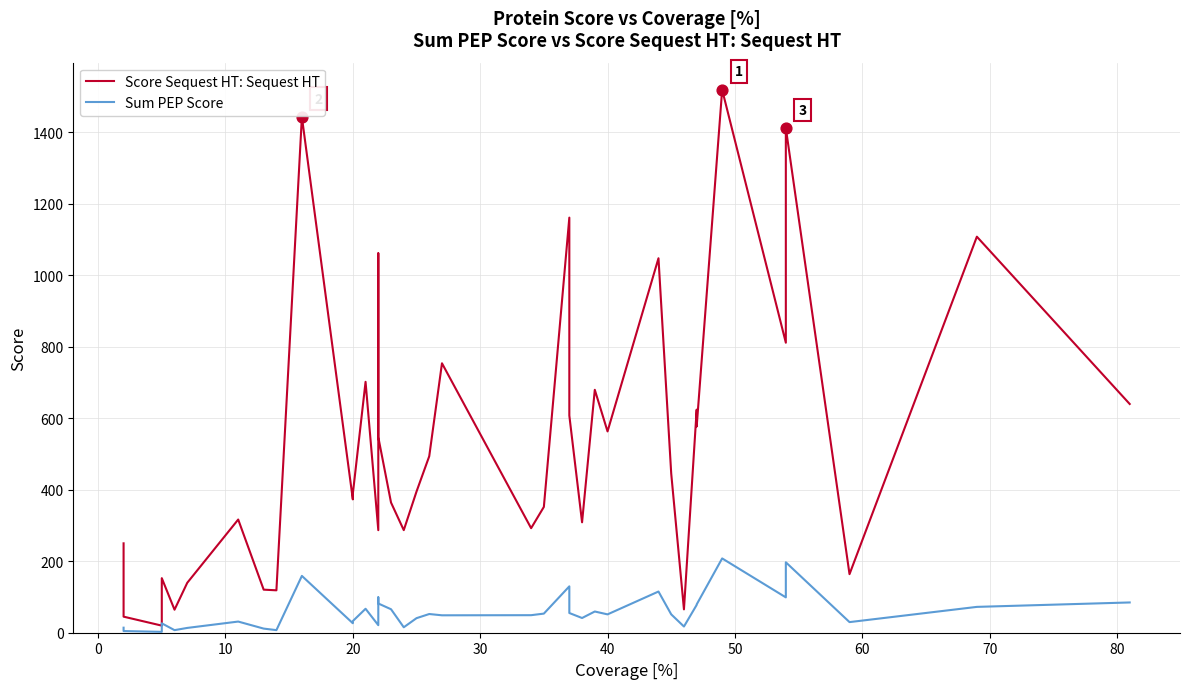

What are all the series names shown in the legend?

Score Sequest HT: Sequest HT, Sum PEP Score